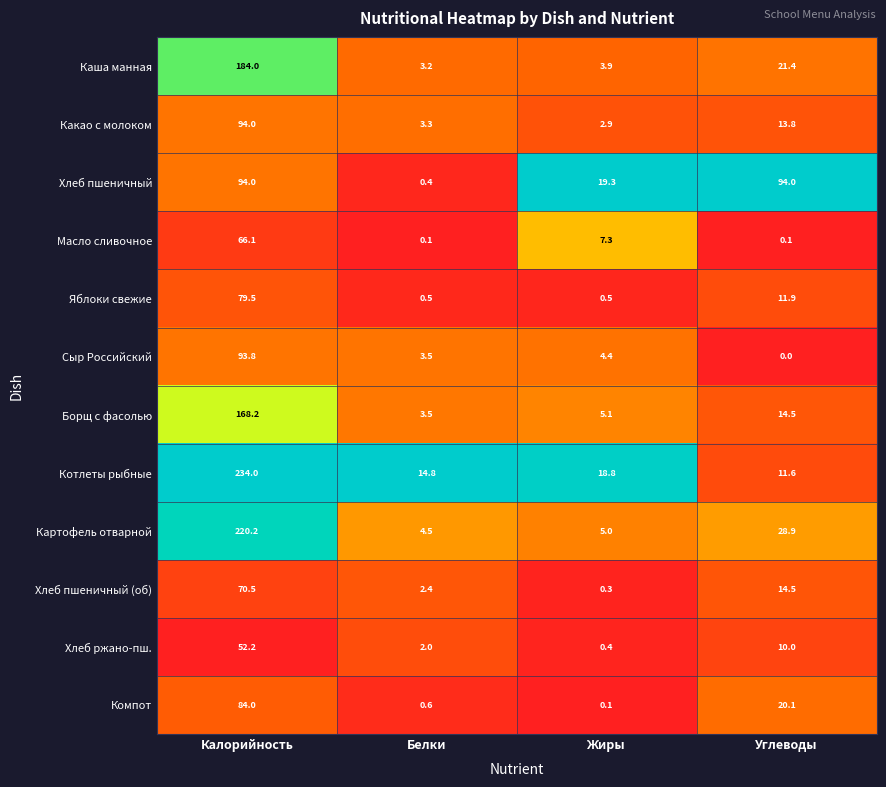

The Борщ с фасолью series shows 25.7 at Углеводы. True or false?

False